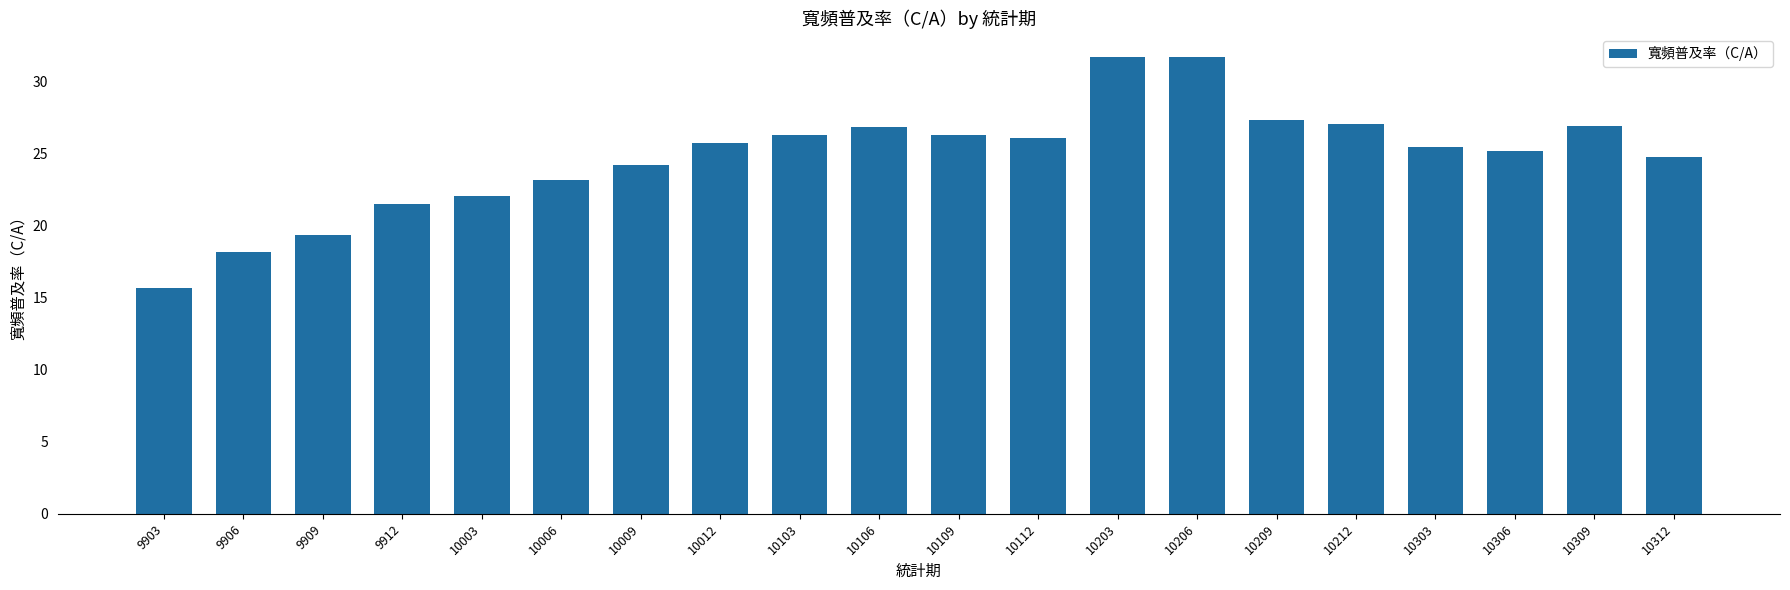

Reading right to left, transcribe all the data shown in this chart.

24.8	26.9	25.2	25.4	27.0	27.3	31.7	31.7	26.1	26.3	26.9	26.3	25.7	24.2	23.2	22.0	21.5	19.3	18.1	15.7